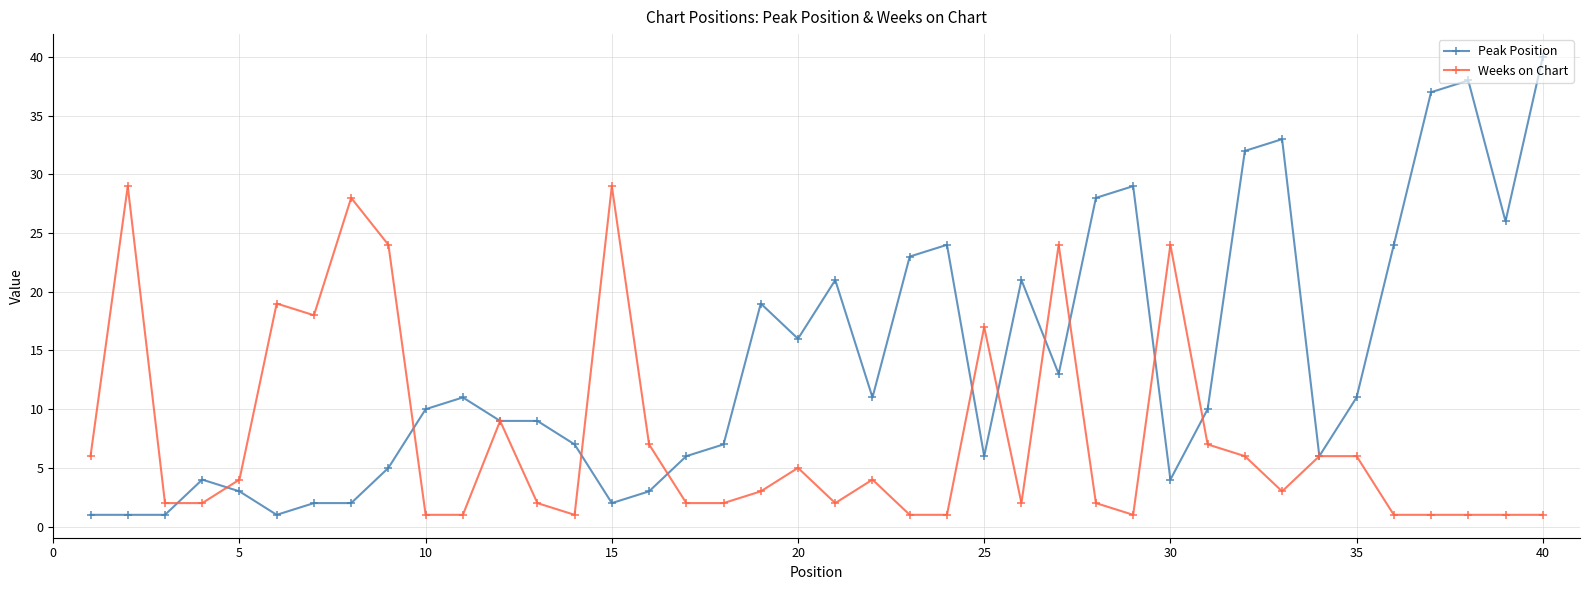

Which series has the largest total across all categories?

Peak Position